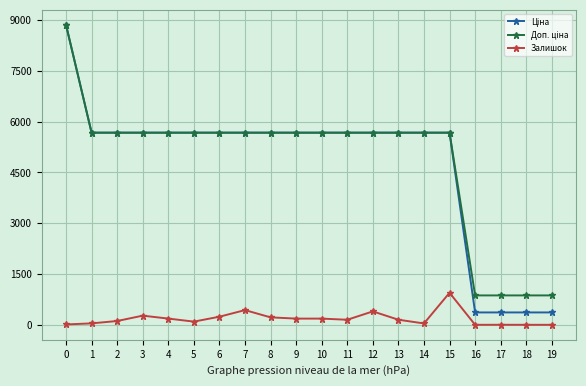

True or false: Залишок has more than 1 interior local peaks.

True